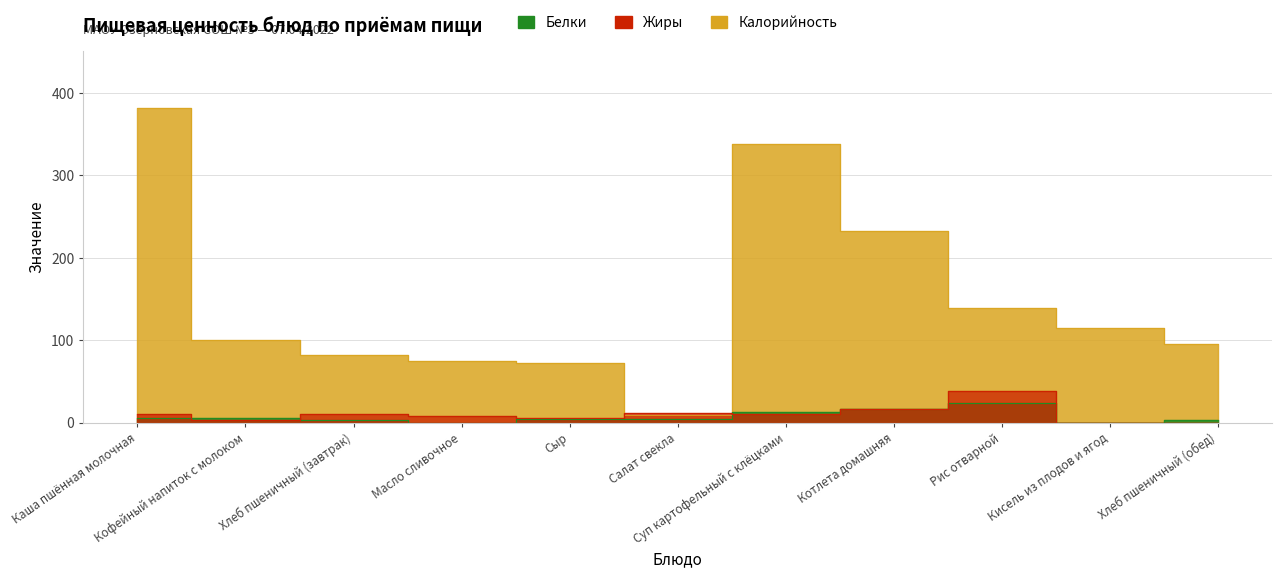

What position from the left is Котлета домашняя?

8